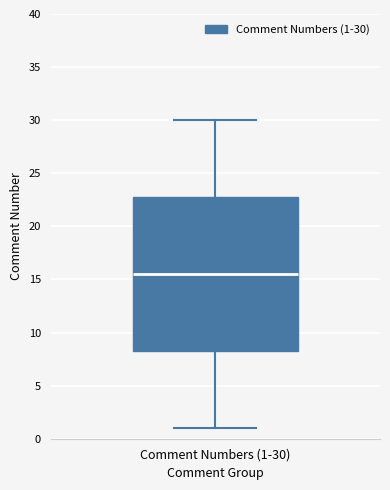

Where does the lower whisker of the box for Comment Numbers (1-30) end on the y-axis? The values are not printed on the chart, so give them approximately, as read against the axis.

1.0